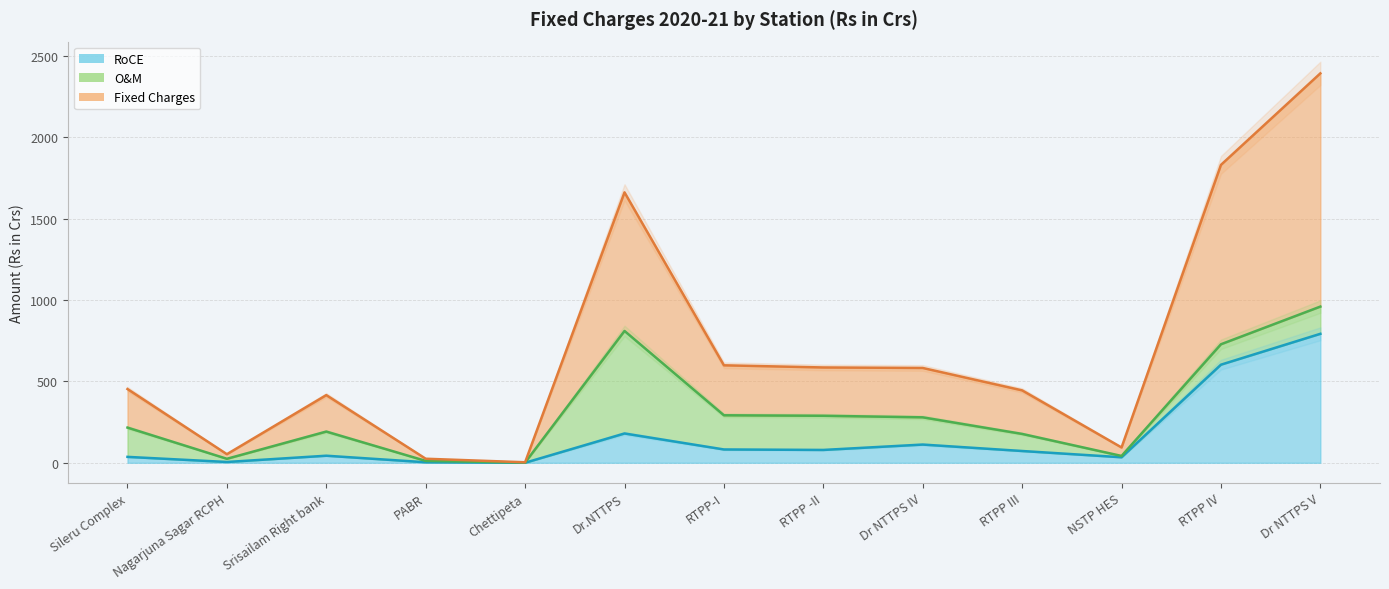

True or false: Fixed Charges and RoCE cross at least once.

False